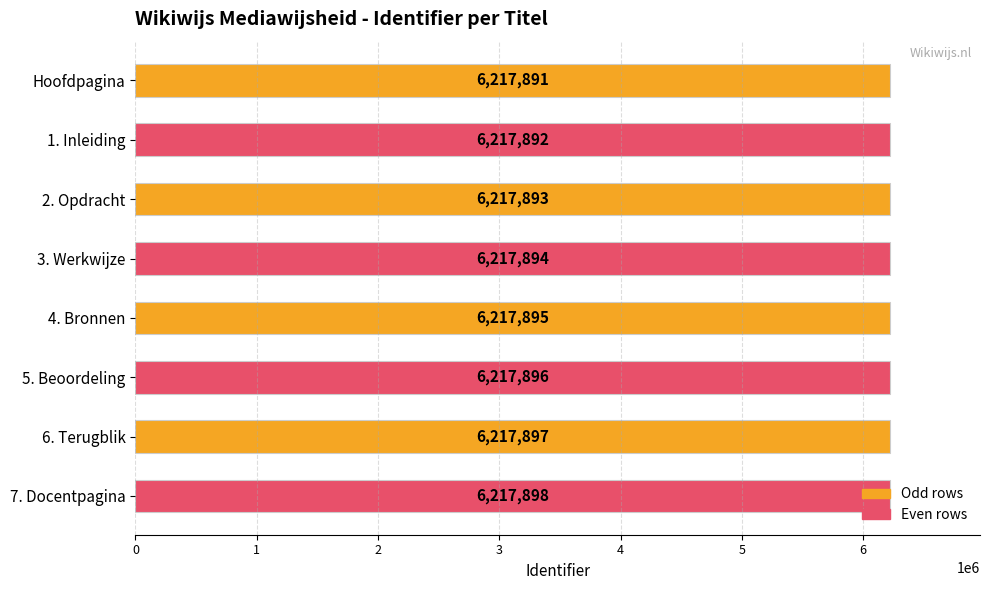

Are the bars grouped side by side (vs. stacked)?

No